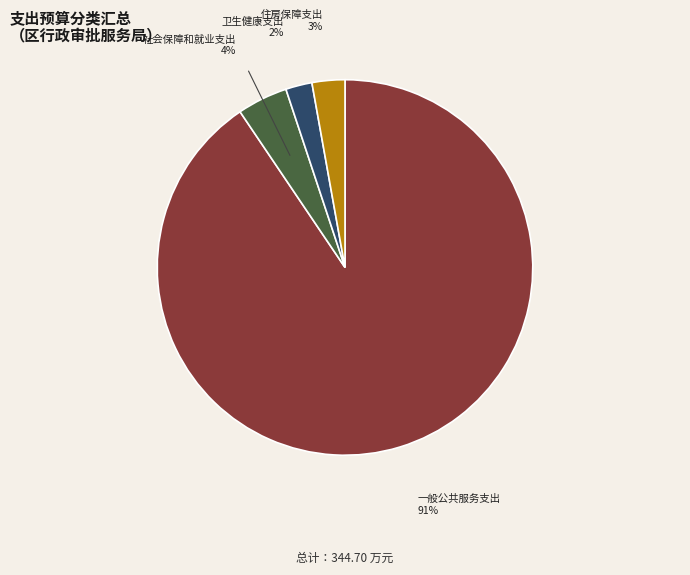

To the nearest percent, what is the average slice percentage?

25%